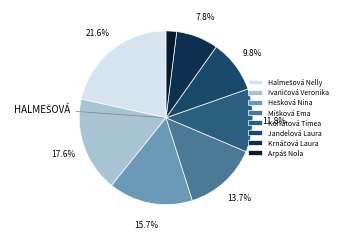

How many slices are in this pie chart?

8